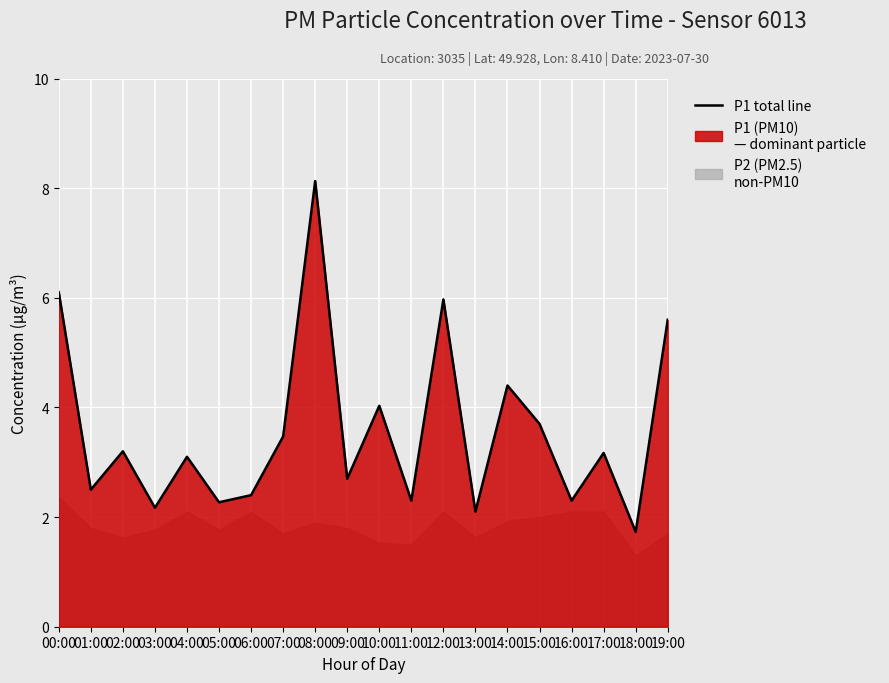

What is the difference between the second highest and minimum values?

4.4